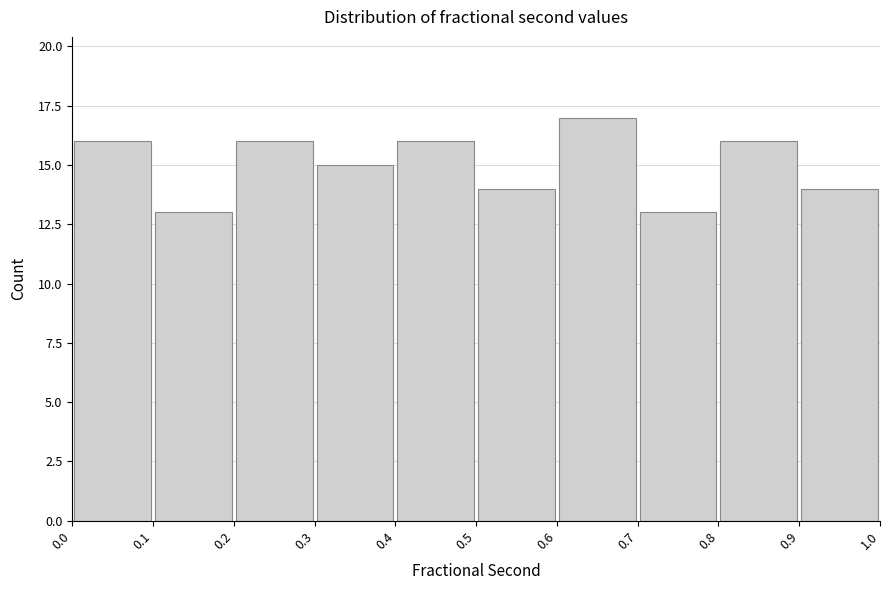

How tall is the bar that spans 0.2 to 0.3 on the x-axis? The values are not printed on the chart, so give them approximately, as read against the axis.

16